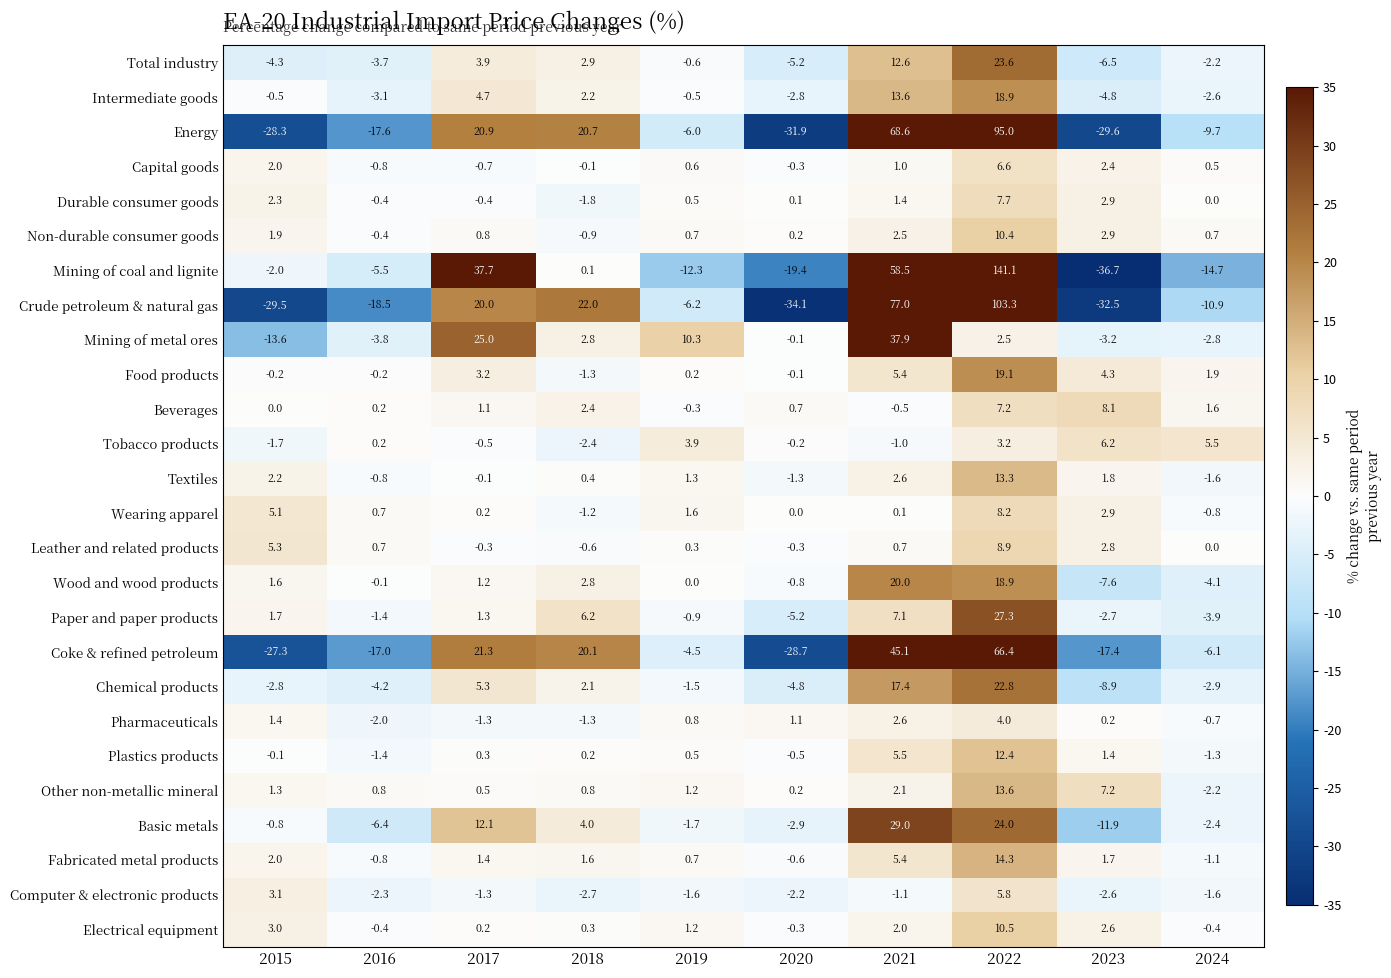

What is the sum of all Total industry values?

20.5